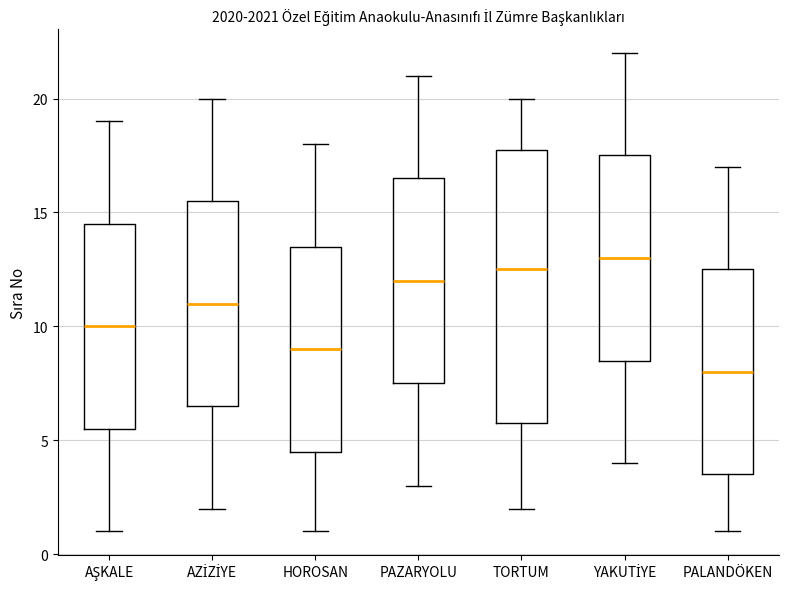

Comparing the boxes themselves (not the whiskers), which one is the tallest?

TORTUM